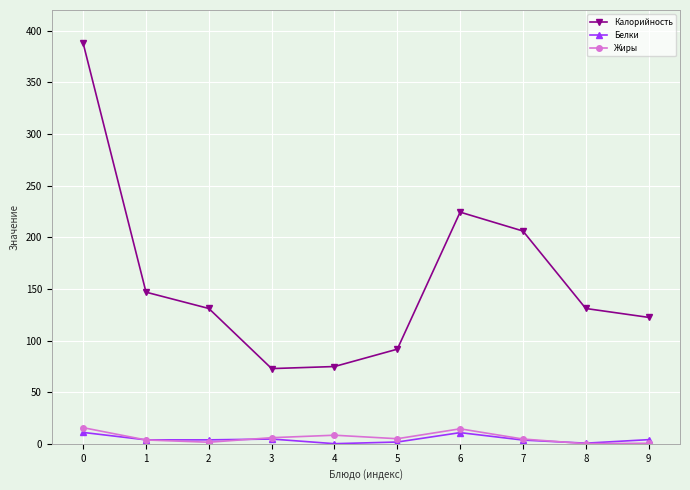

Is the value of Белки at 7 greater than the value of Жиры at 0?

No